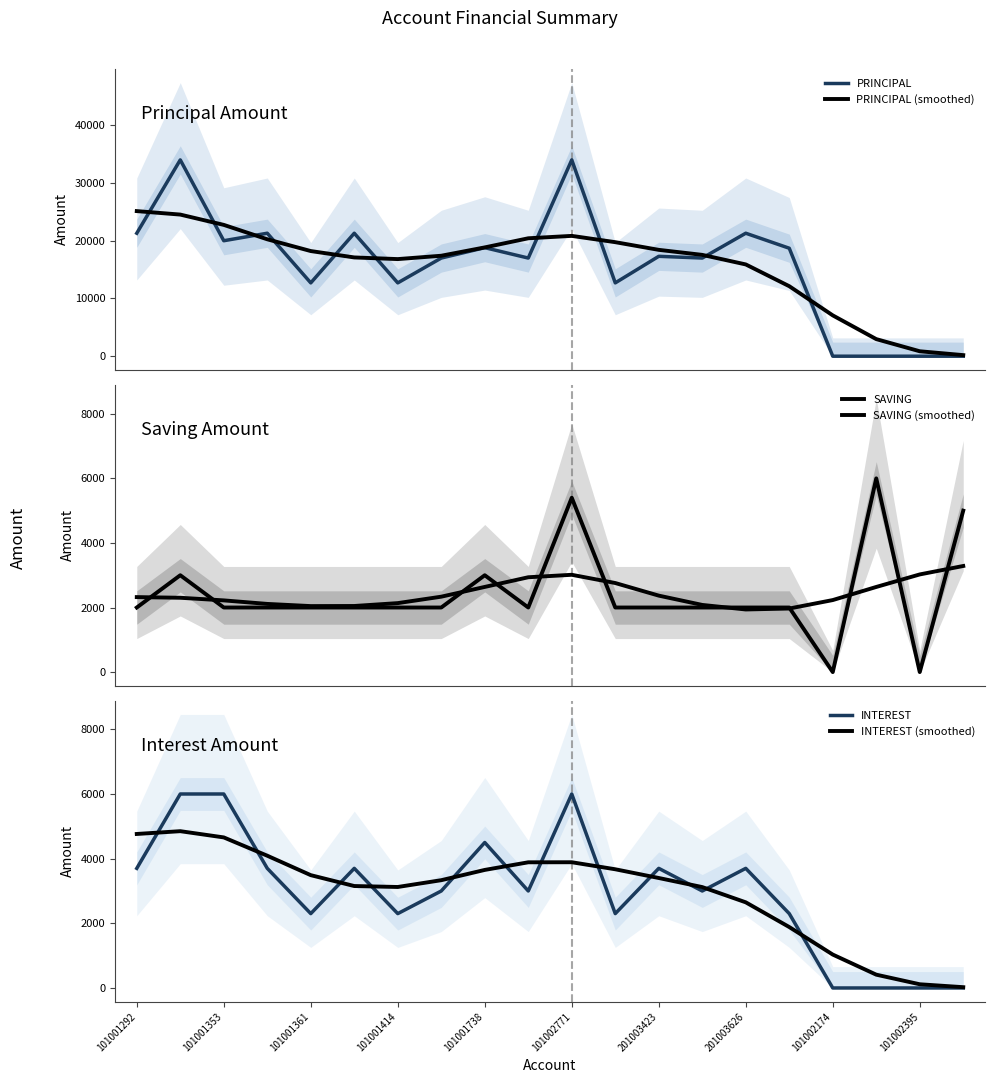

What are all the series names shown in the legend?

PRINCIPAL, PRINCIPAL (smoothed), SAVING, SAVING (smoothed), INTEREST, INTEREST (smoothed)